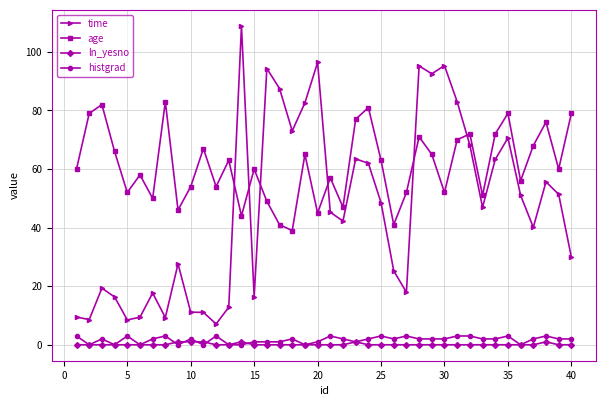

How many lines are shown in the chart?

4